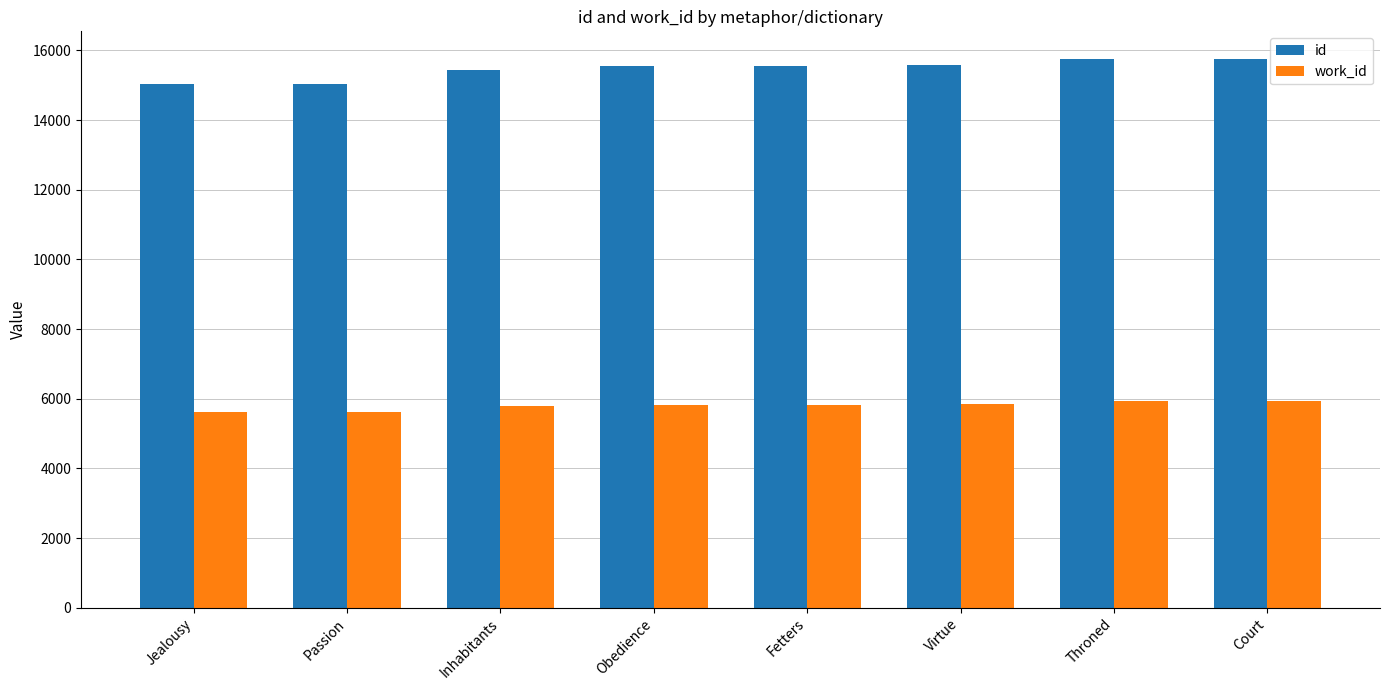

Read the work_id value at Throned.

5930